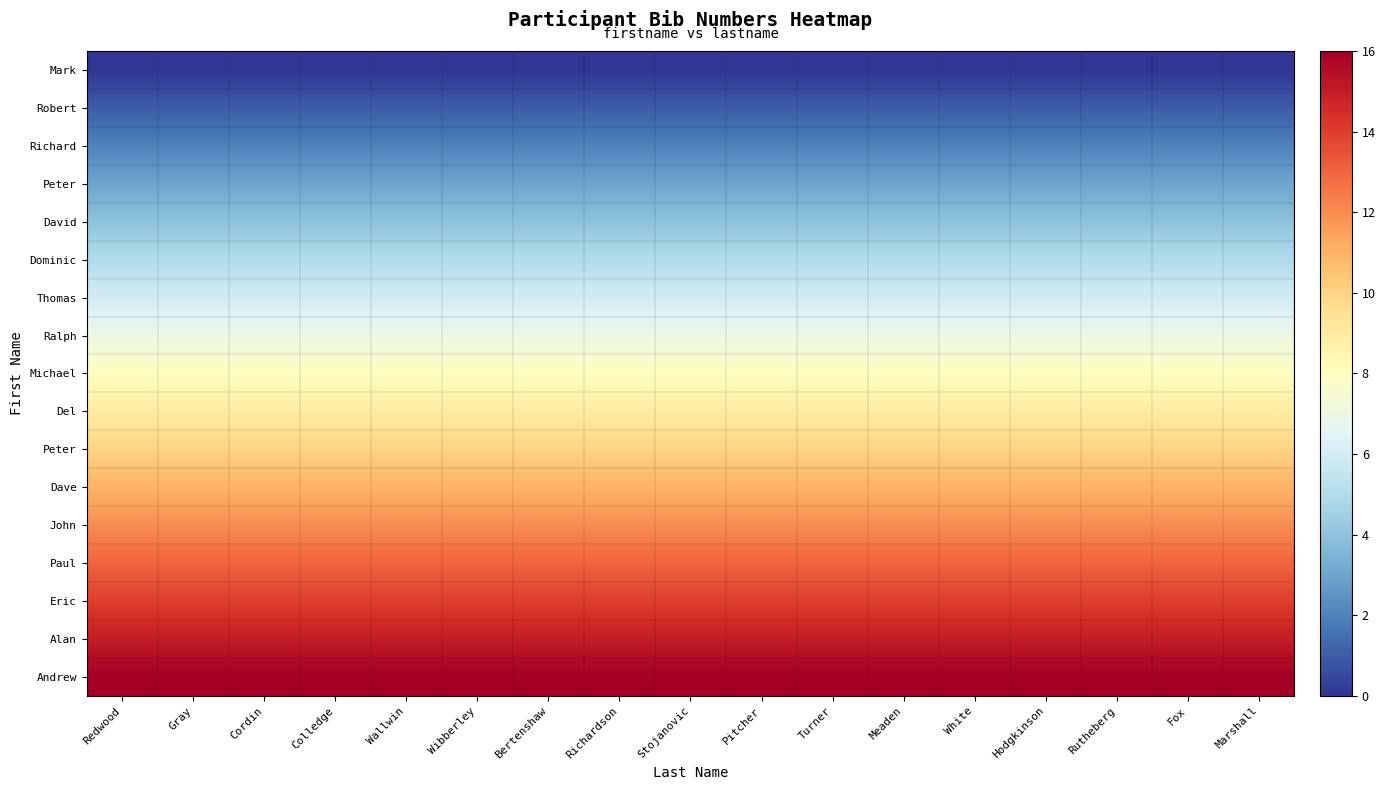

At which category is the sum across all series the highest?

Redwood